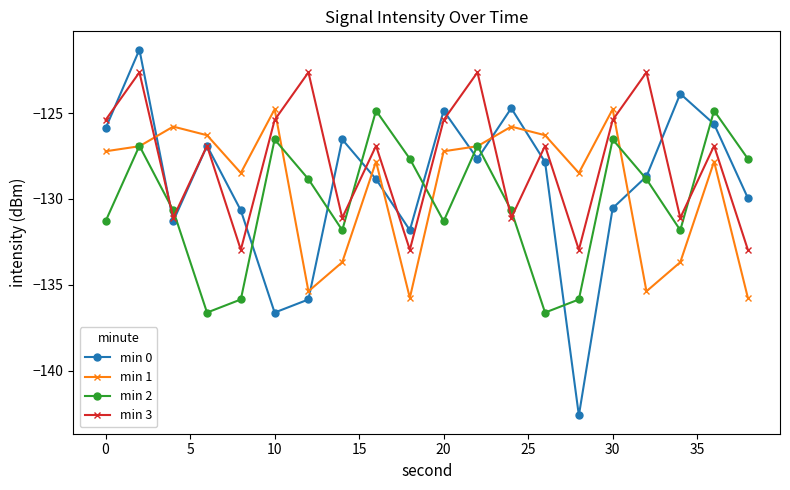

After their last crossing, which series has the higher values: min 3 or min 2?

min 2